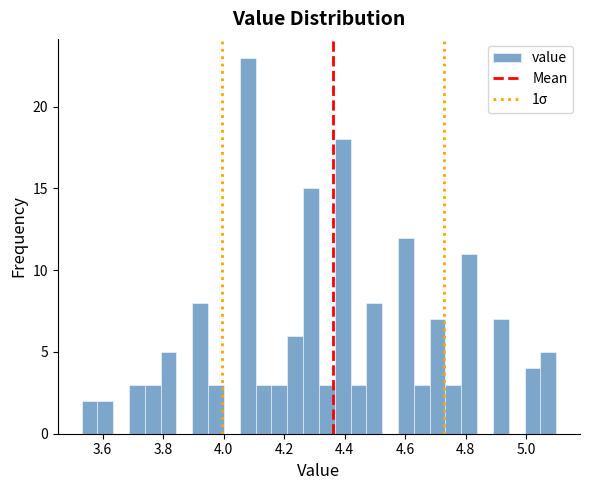

Read against the x-axis, roughly where is the centre of the tallest bar?

4.08